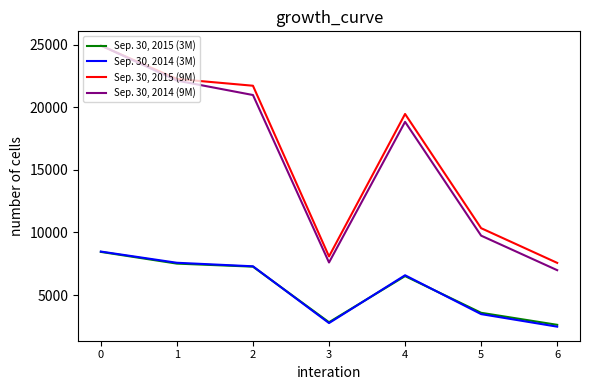

The value of Sep. 30, 2015 (9M) at 4 is 10133. True or false?

False